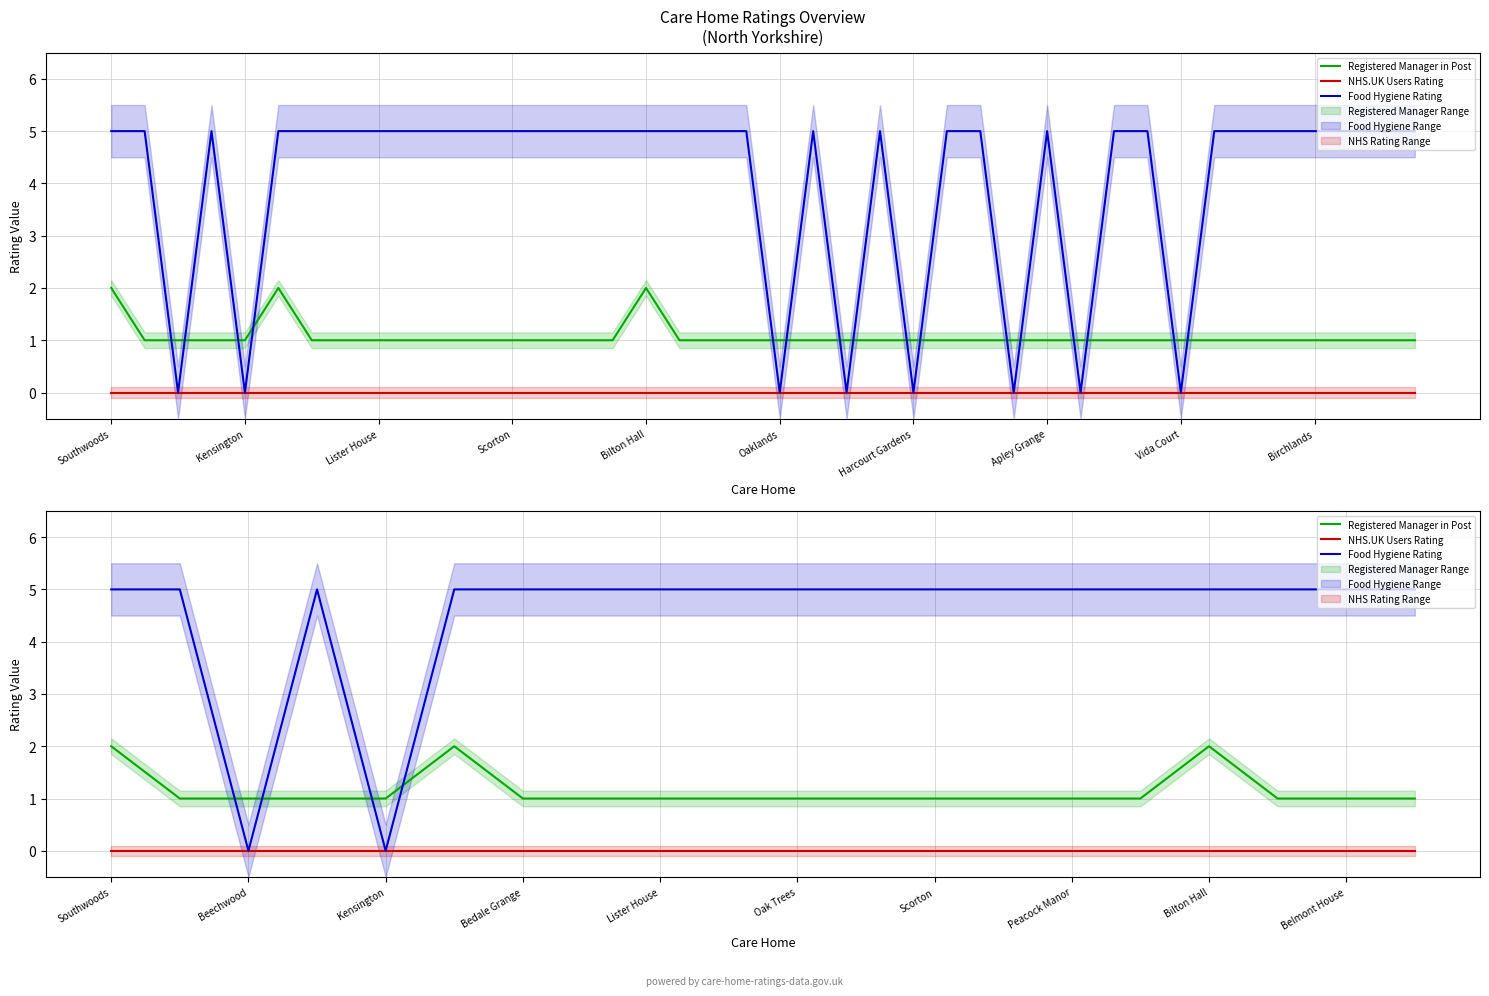

True or false: Registered Manager in Post has more than 0 points higher than both neighbors.

True